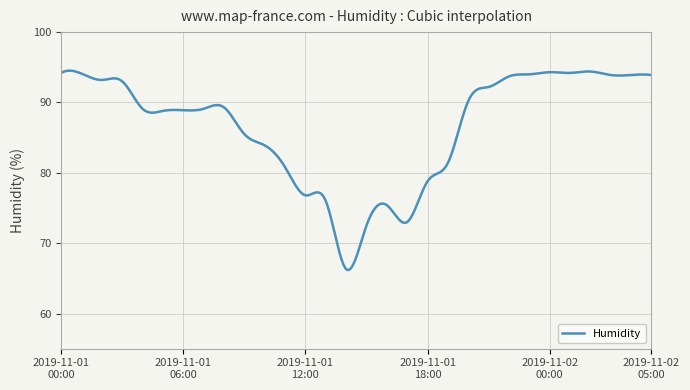

What is the difference between the maximum and minimum values?

28.3